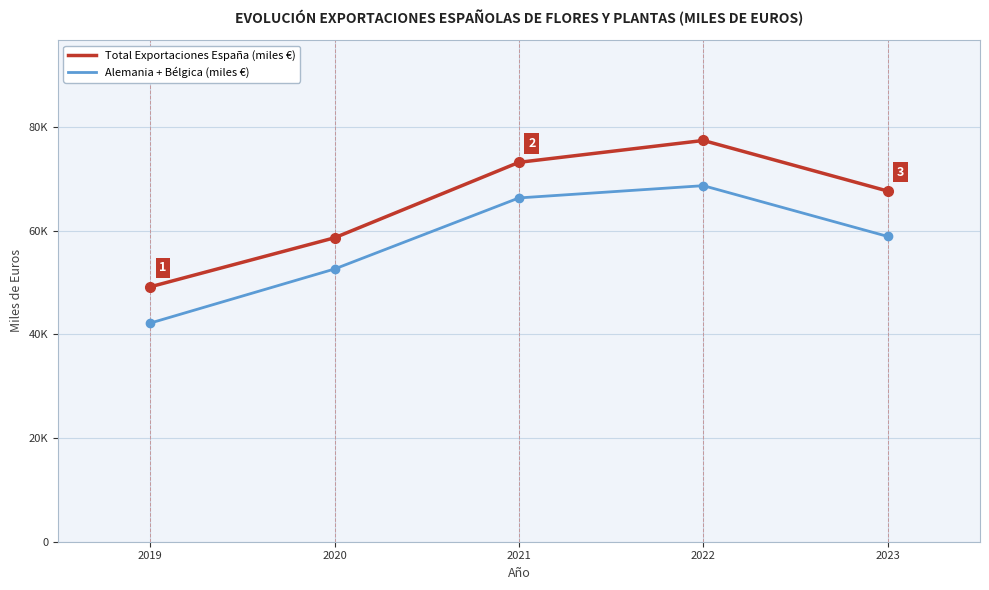

True or false: Total Exportaciones España (miles €) and Alemania + Bélgica (miles €) cross at least once.

False